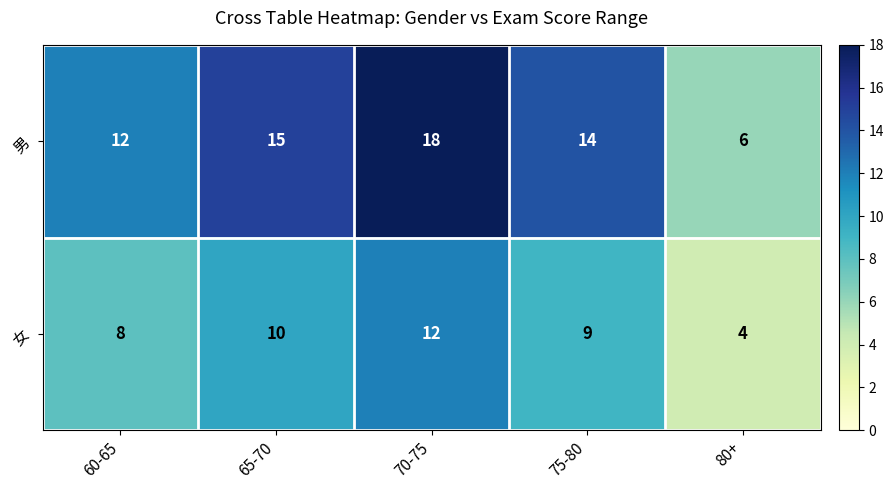

At which label is 女 closest to 8?

60-65